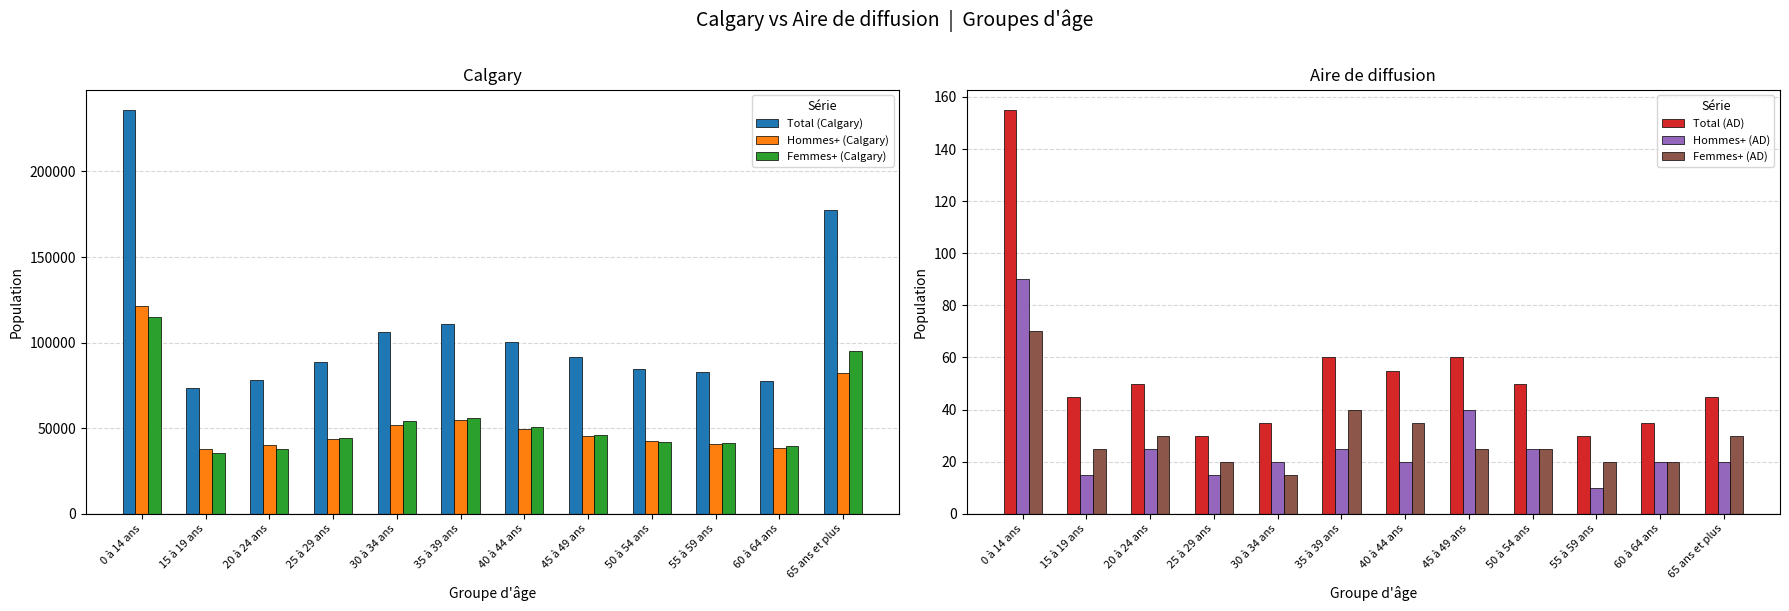

What is the label of the 5th bar from the left?

30 à 34 ans